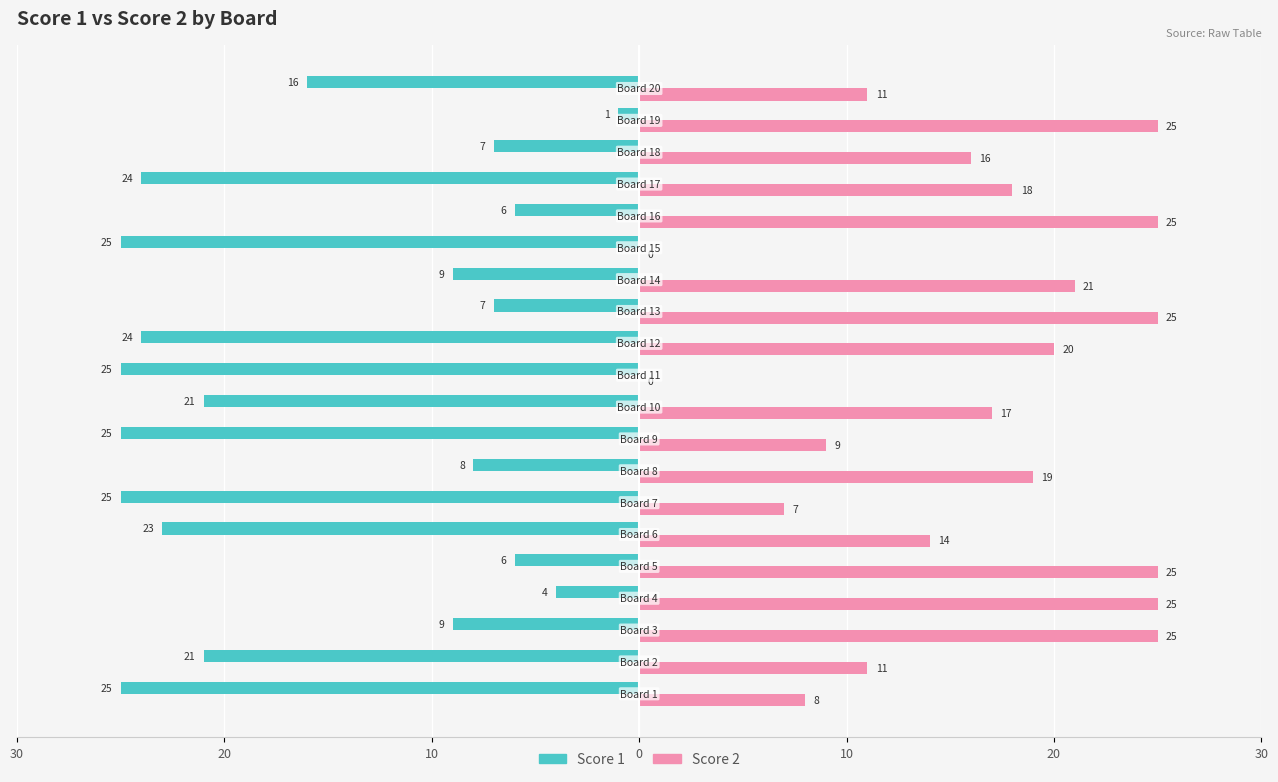

What are all the series names shown in the legend?

Score 1, Score 2